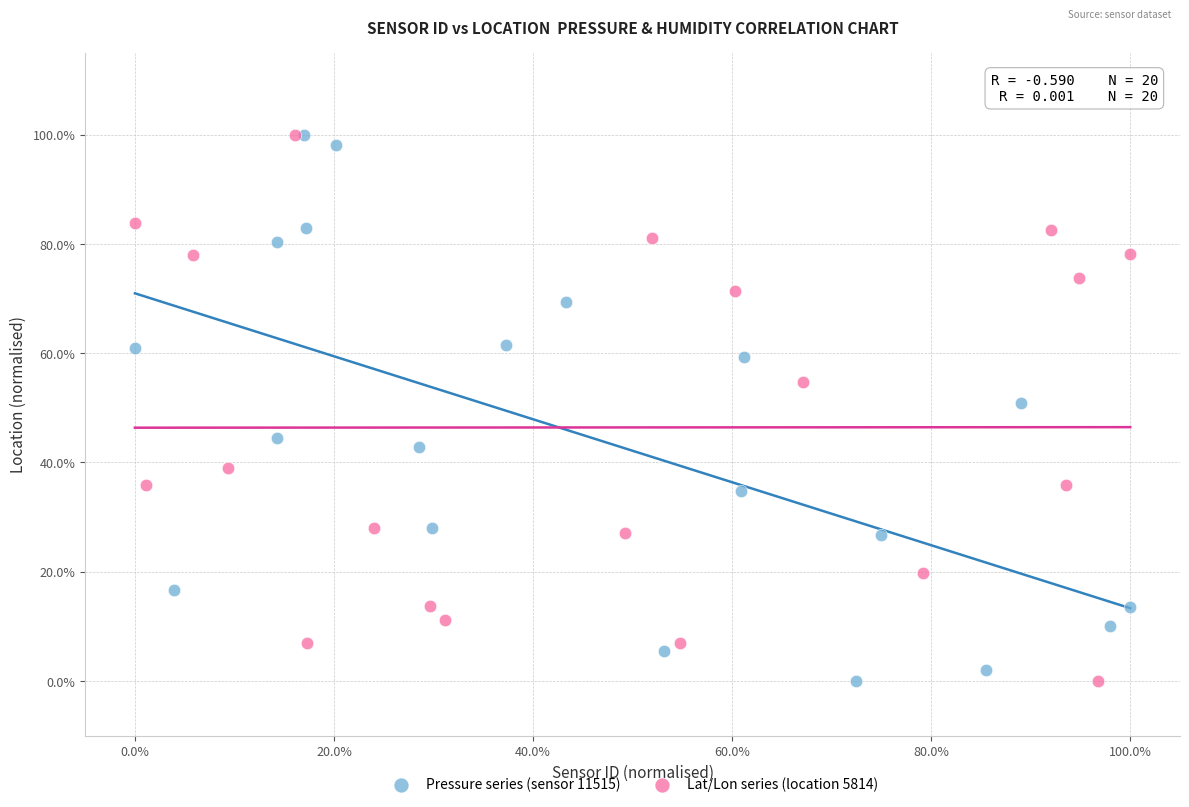

What are all the series names shown in the legend?

Pressure series (sensor 11515), Lat/Lon series (location 5814)